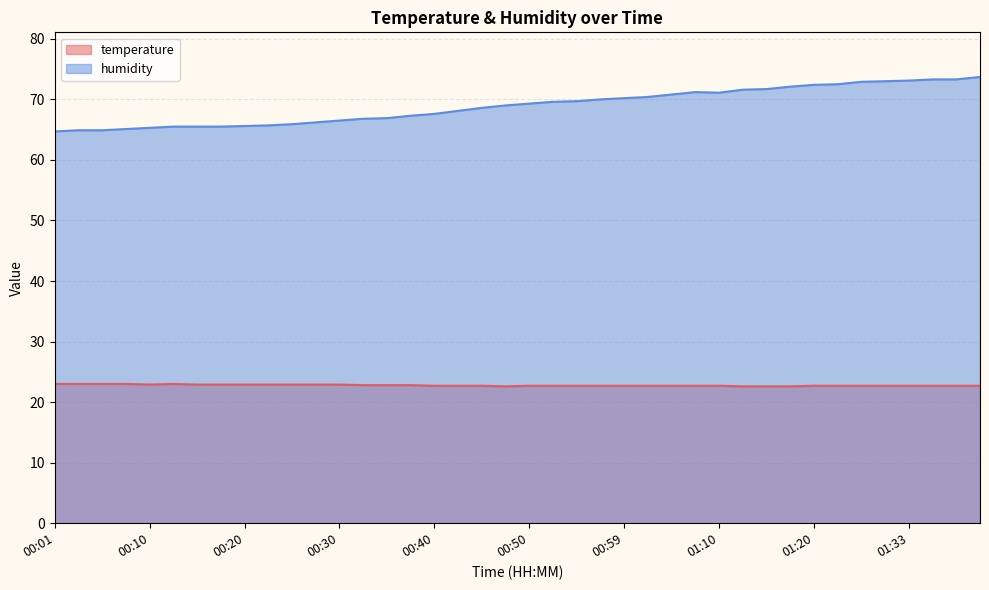

True or false: temperature and humidity cross at least once.

False